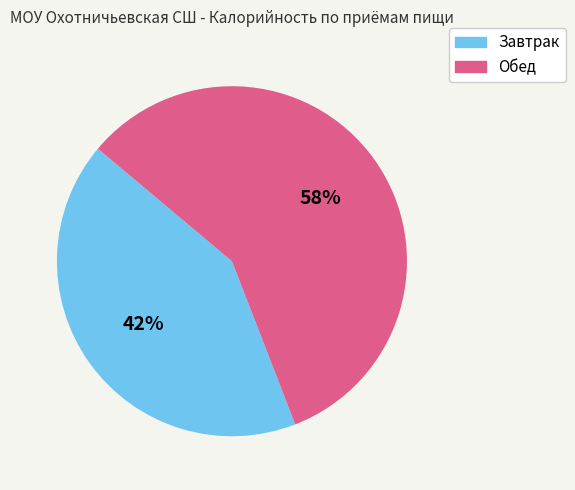

Is it true that Обед is 58% of the pie?

True